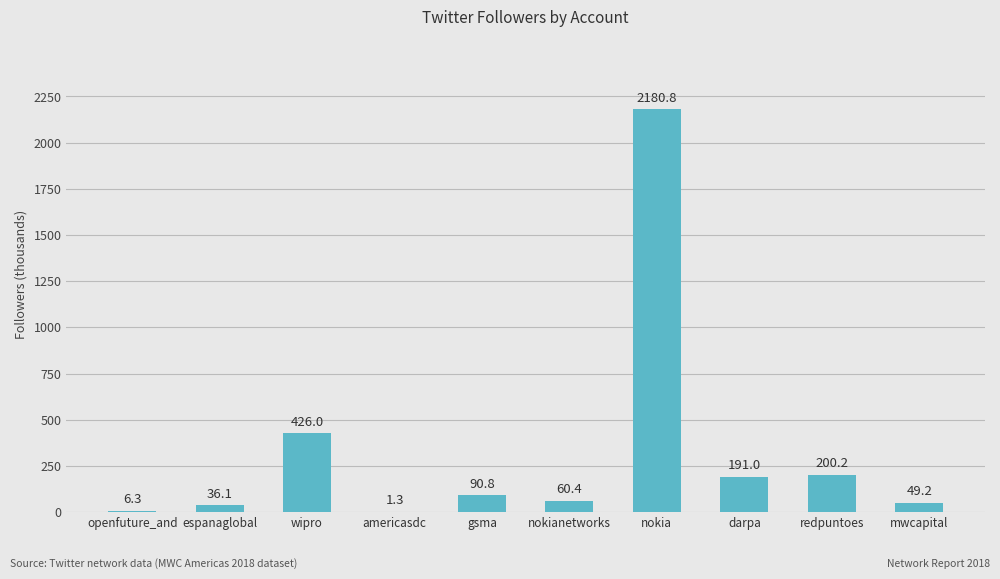

Which has a higher value, redpuntoes or darpa?

redpuntoes